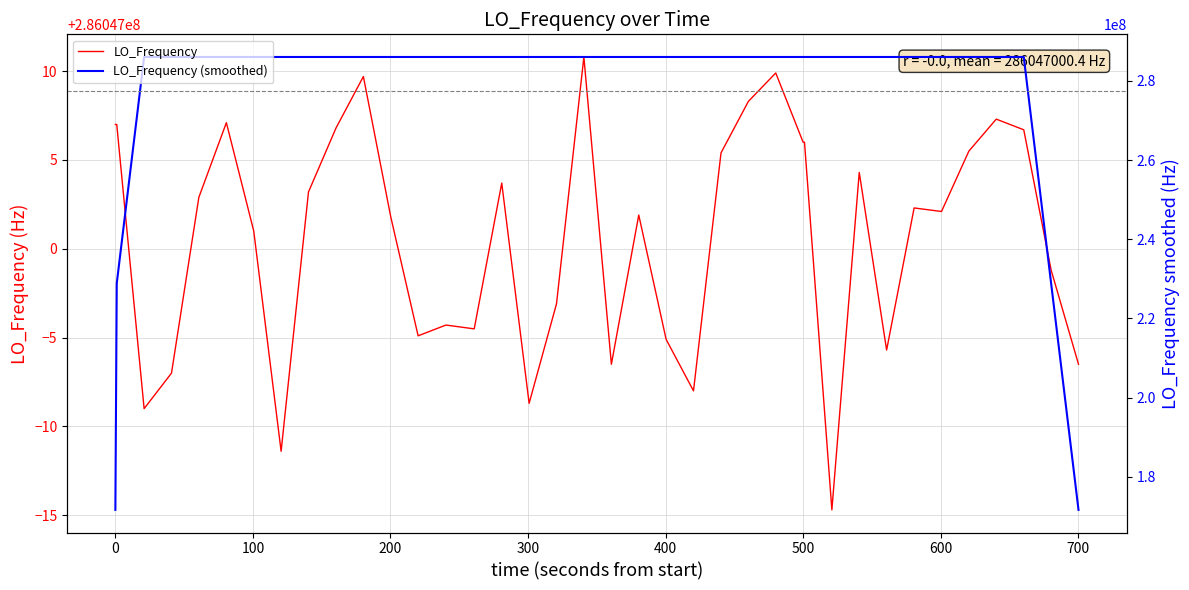

What is the maximum value for LO_Frequency?

286047010.8